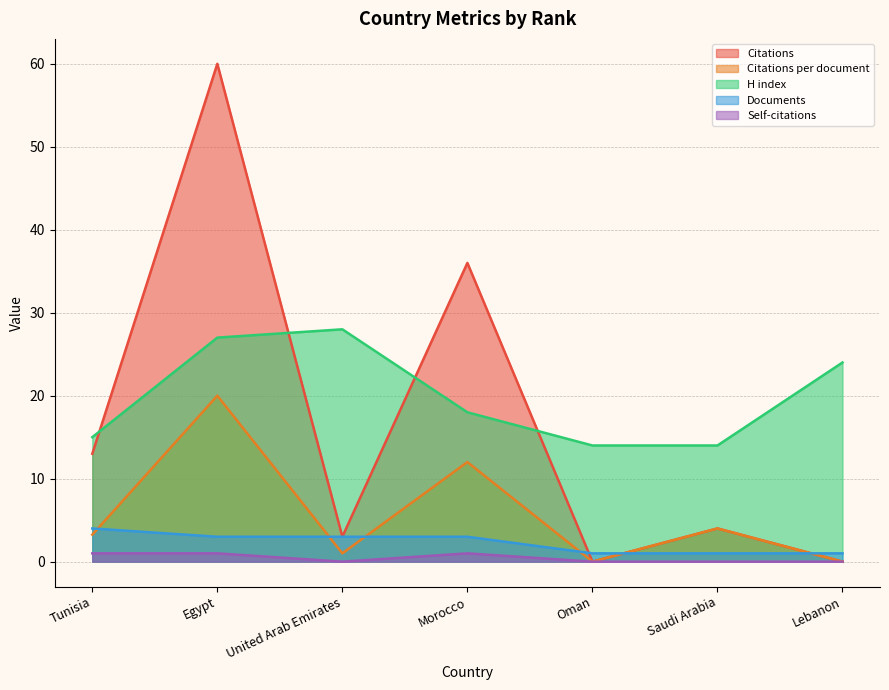

The Documents series shows 2.1 at Morocco. True or false?

False